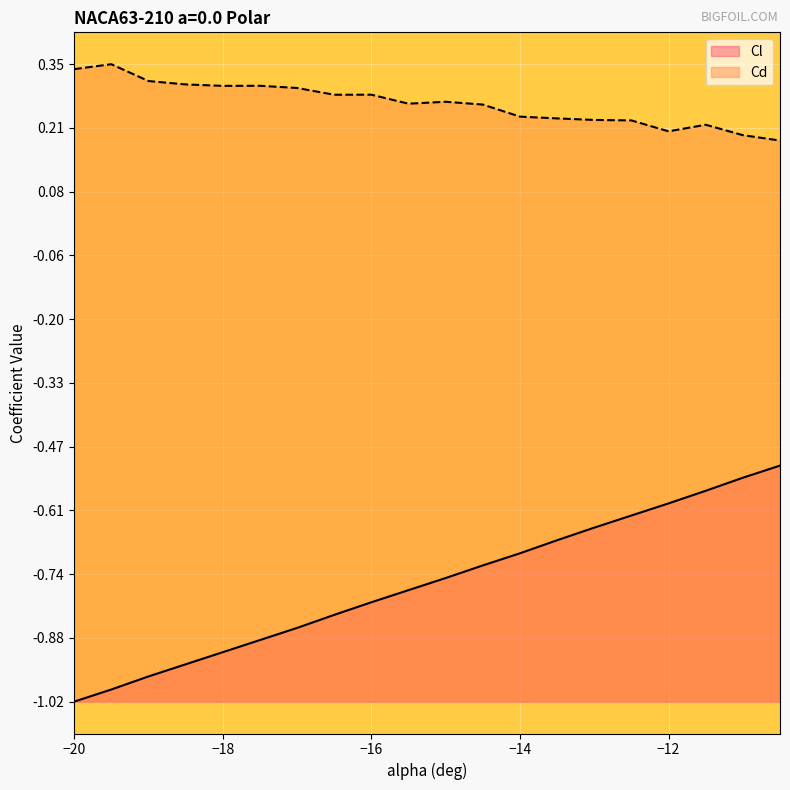

True or false: Cl and Cd intersect in this chart.

False